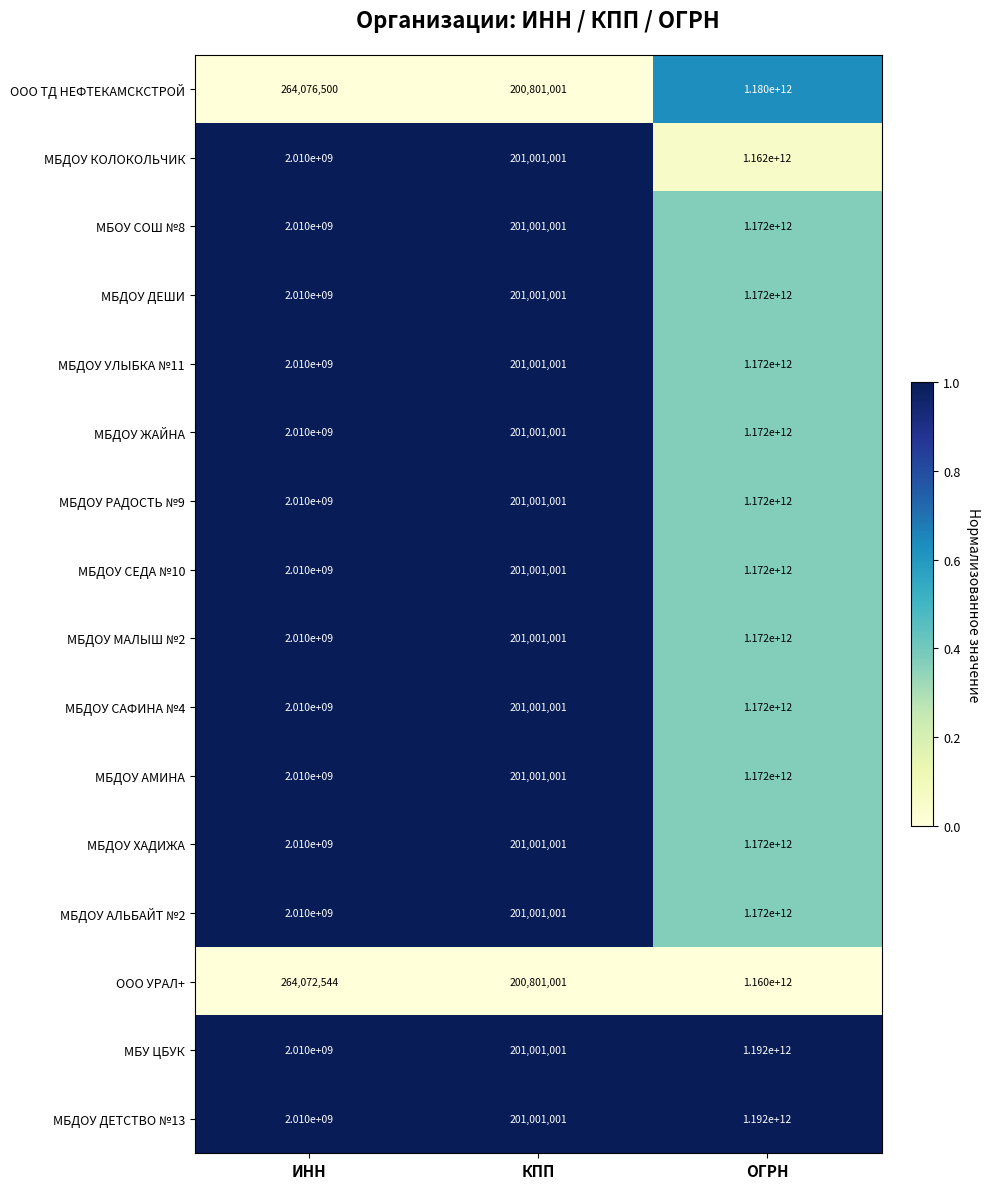

Rank the categories by МБДОУ АЛЬБАЙТ №2 value from lowest to highest.

КПП, ИНН, ОГРН